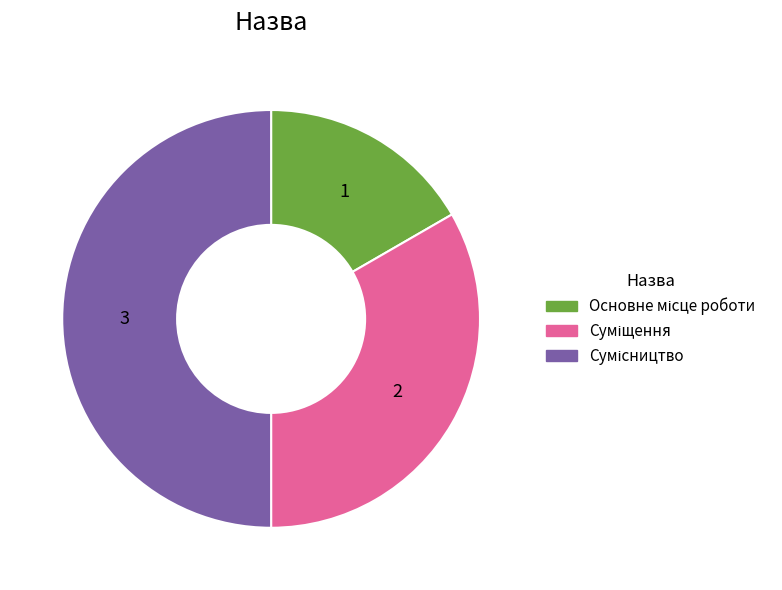

Which slice is the smallest?

Основне місце роботи